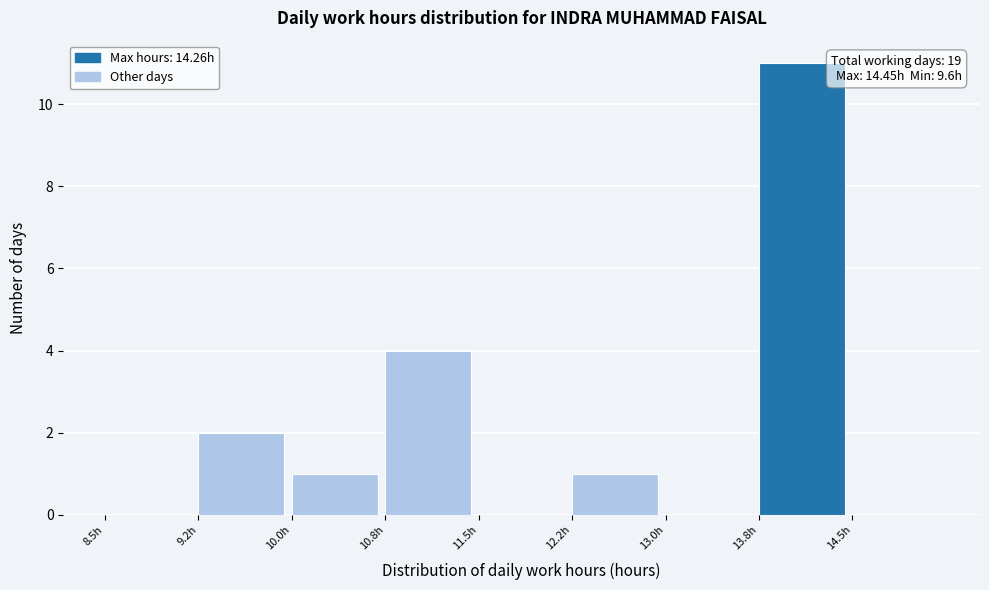

Over which range of the x-axis is the bar tallest?

13.75 to 14.50